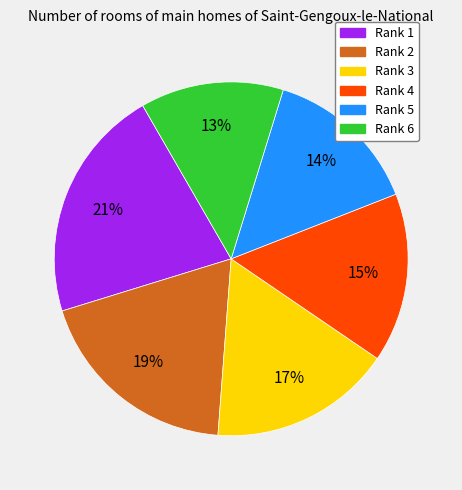

Combined, do Rank 2 and Rank 1 account for over 50%?

No